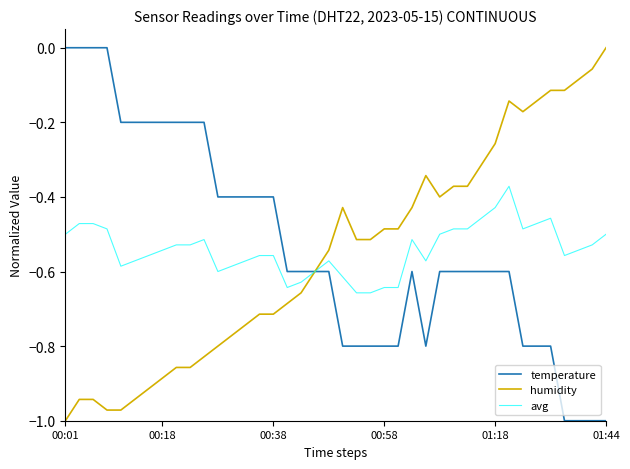

Which category has the lowest value in the humidity series?

00:01